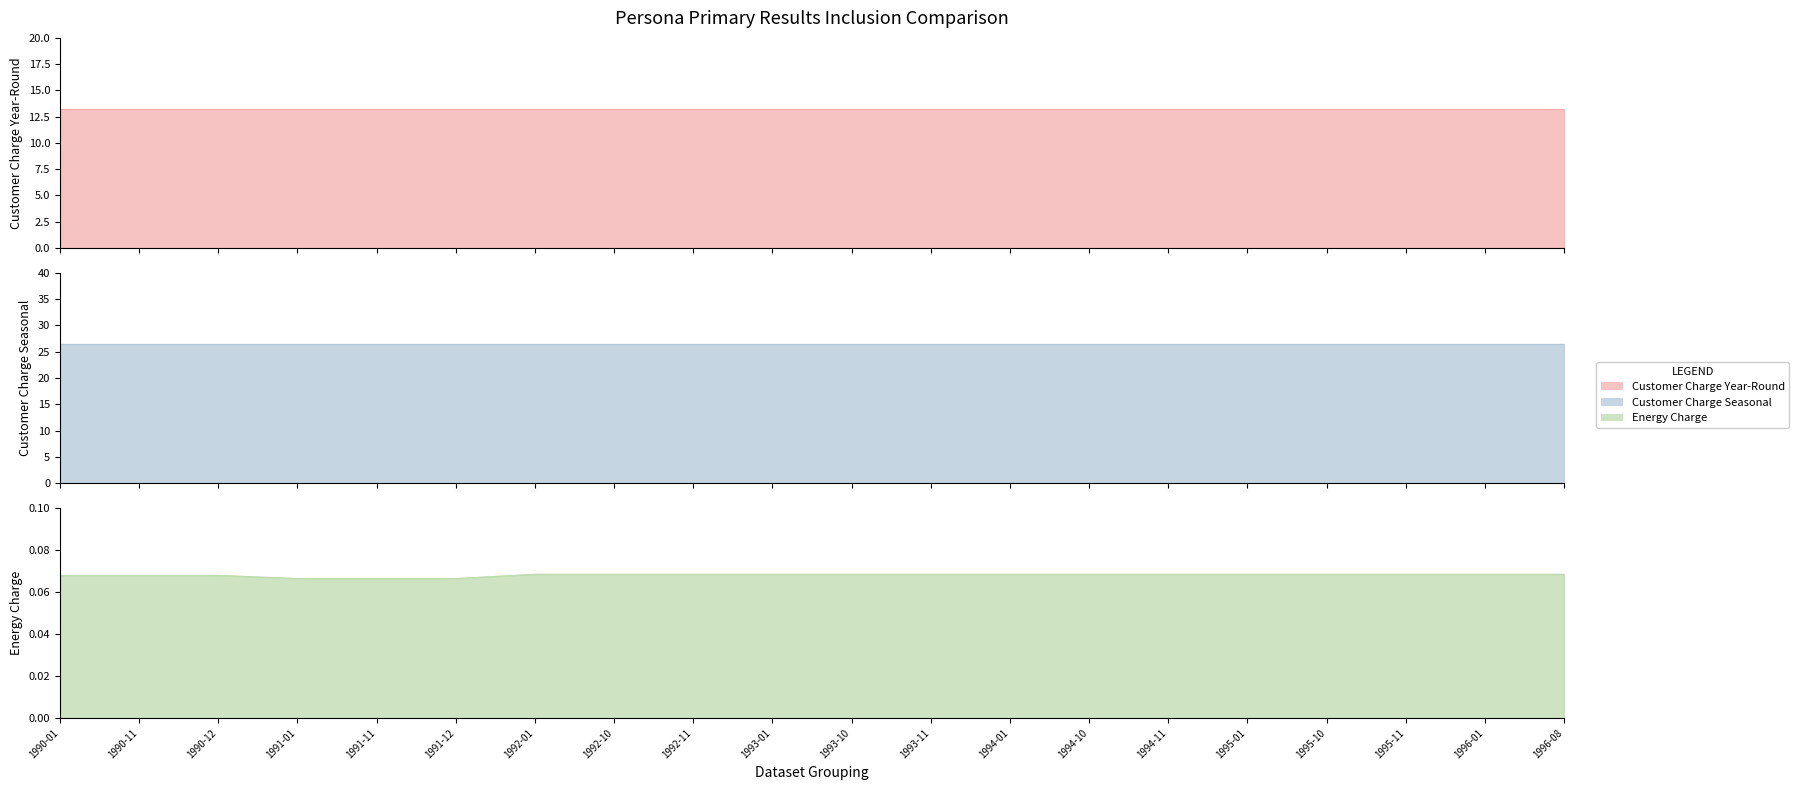

Which category has the highest value across all series?

1990-01